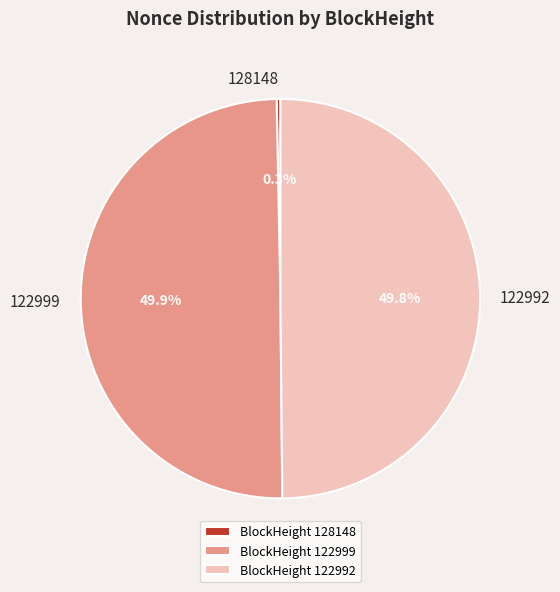

Is 128148 the majority of the pie?

No